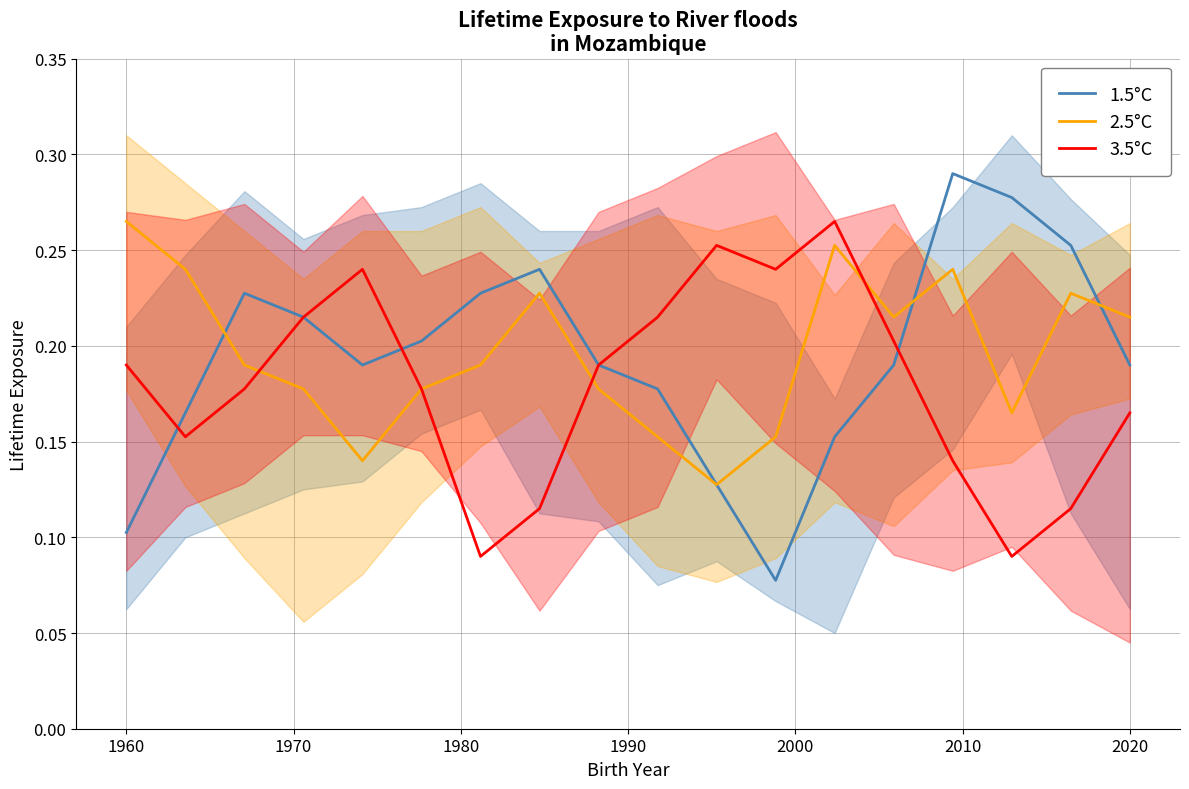

What is the sum of all 1.5°C values?

3.5